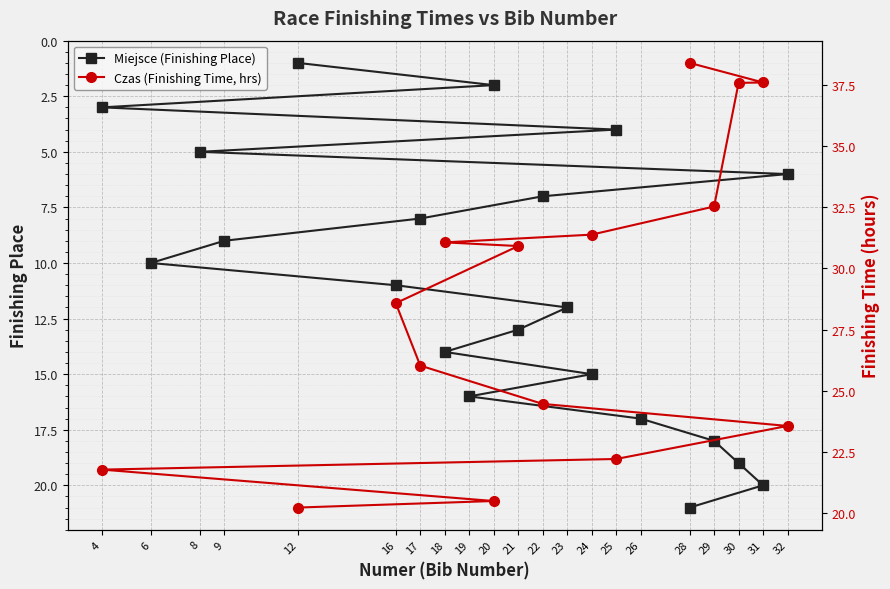

What is the ratio of the value at 22 to the value at 21?

0.5